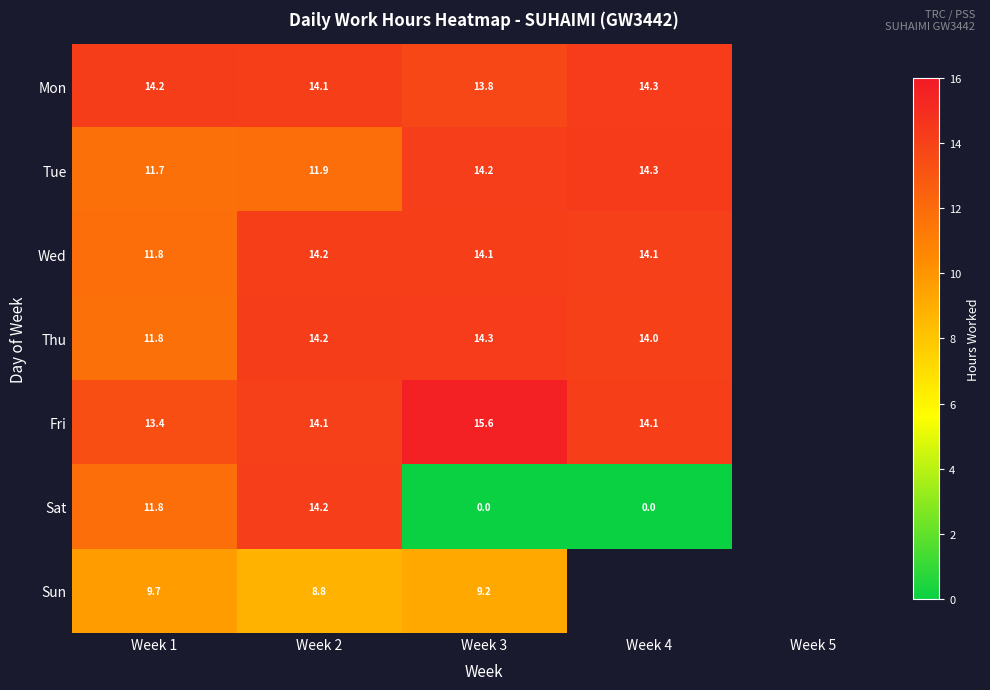

Is the value of Mon at Week 3 greater than the value of Wed at Week 1?

Yes